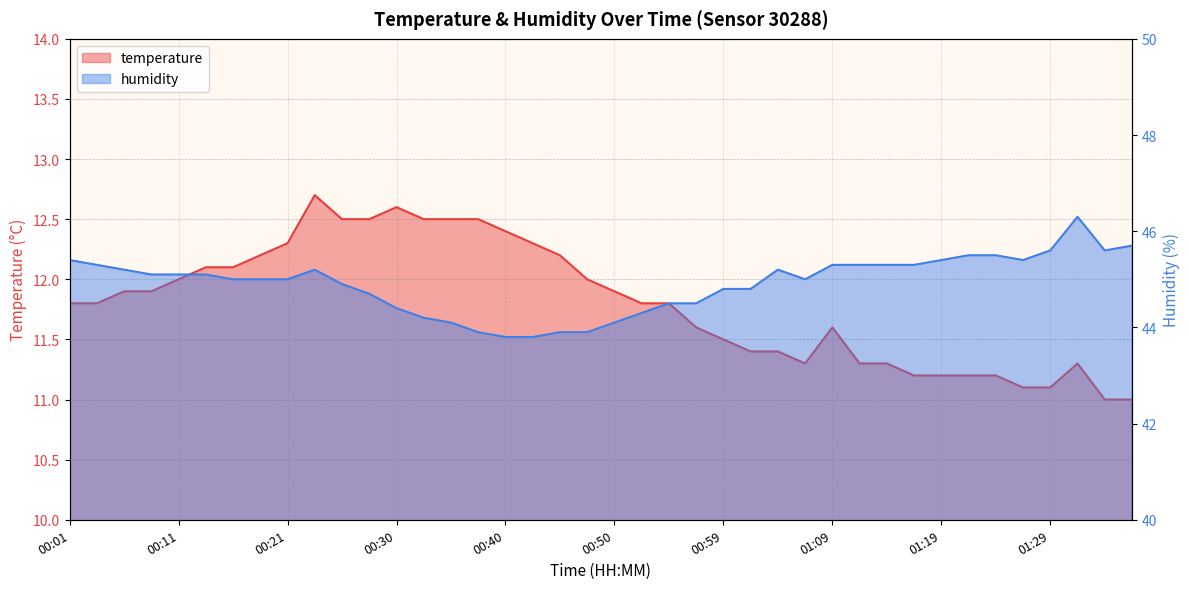

At which category is the sum across all series the highest?

00:23